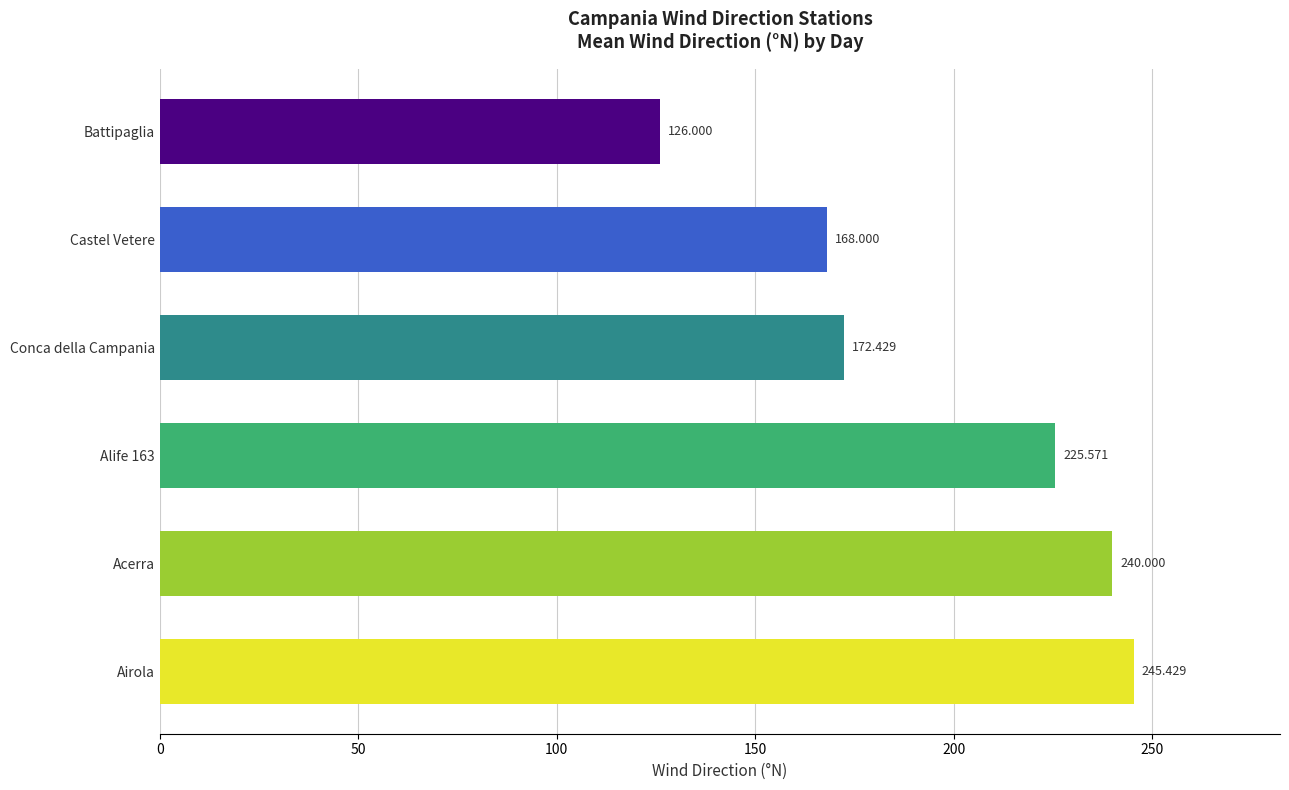

Which has a higher value, Castel Vetere or Conca della Campania?

Conca della Campania